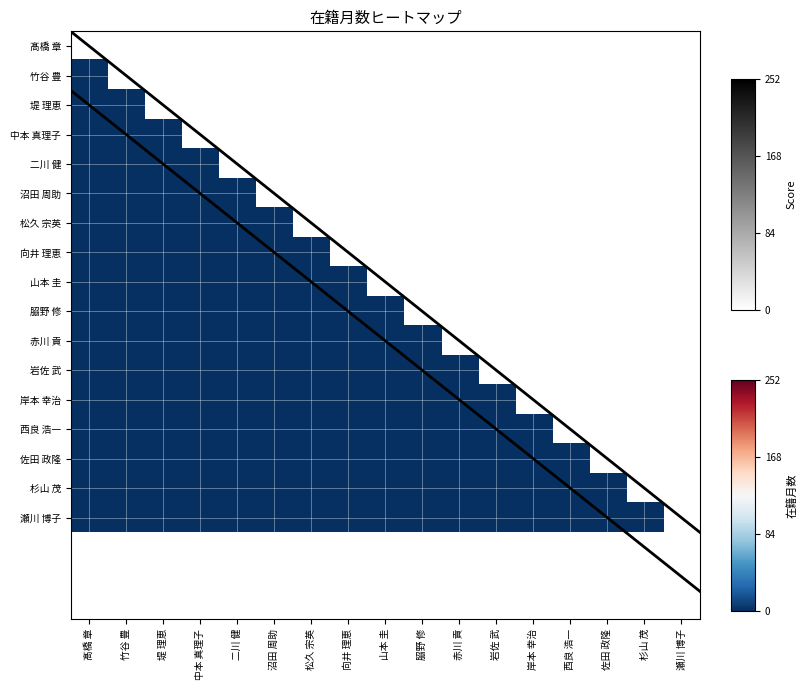

At how many categories does at least one series exceed 146?

7